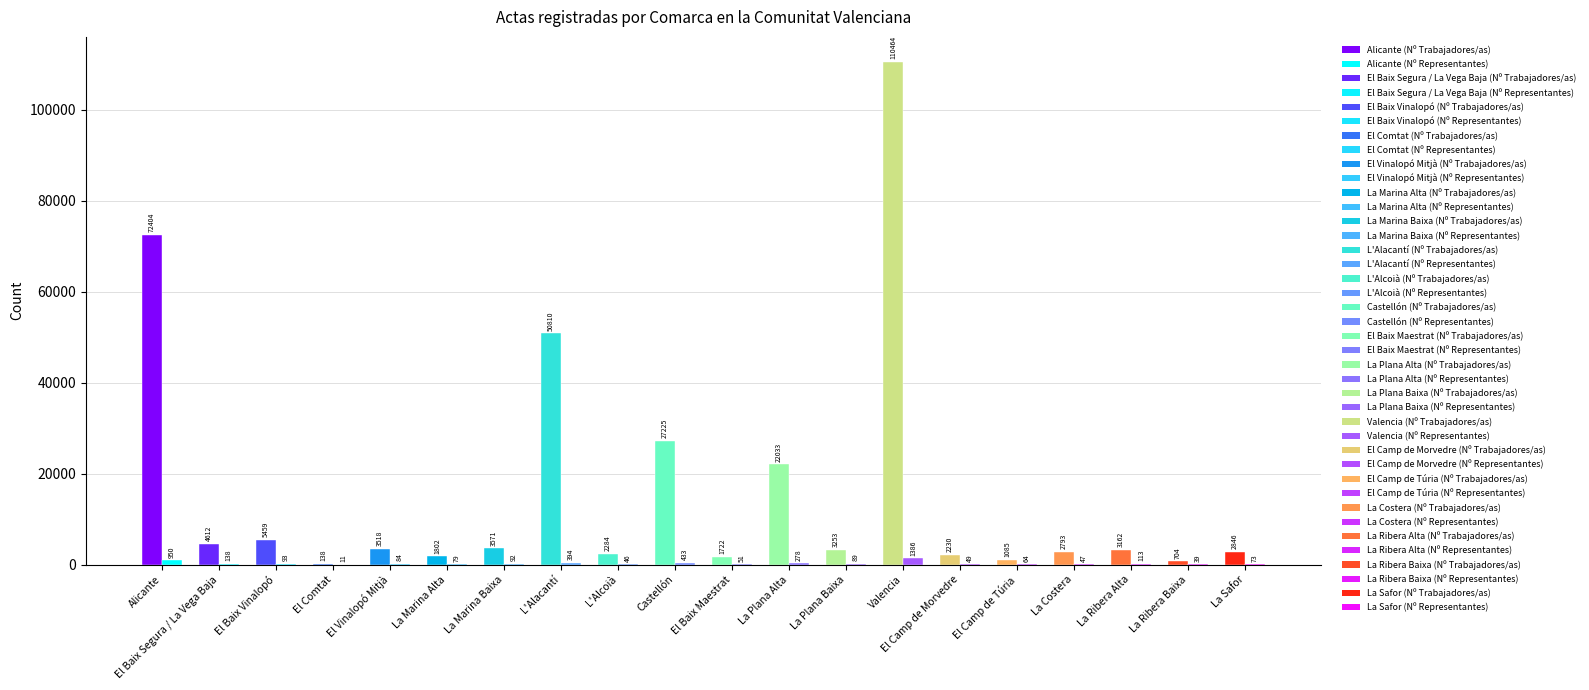

Reading left to right, transcribe all the data shown in this chart.

Nº Trabajadores/as: 72404	4612	5459	138	3518	1802	3571	50810	2284	27225	1722	22033	3253	110464	2230	1085	2793	3162	704	2846
Nº Representantes: 950	138	93	11	84	79	92	394	46	433	51	278	89	1386	49	64	47	113	39	73